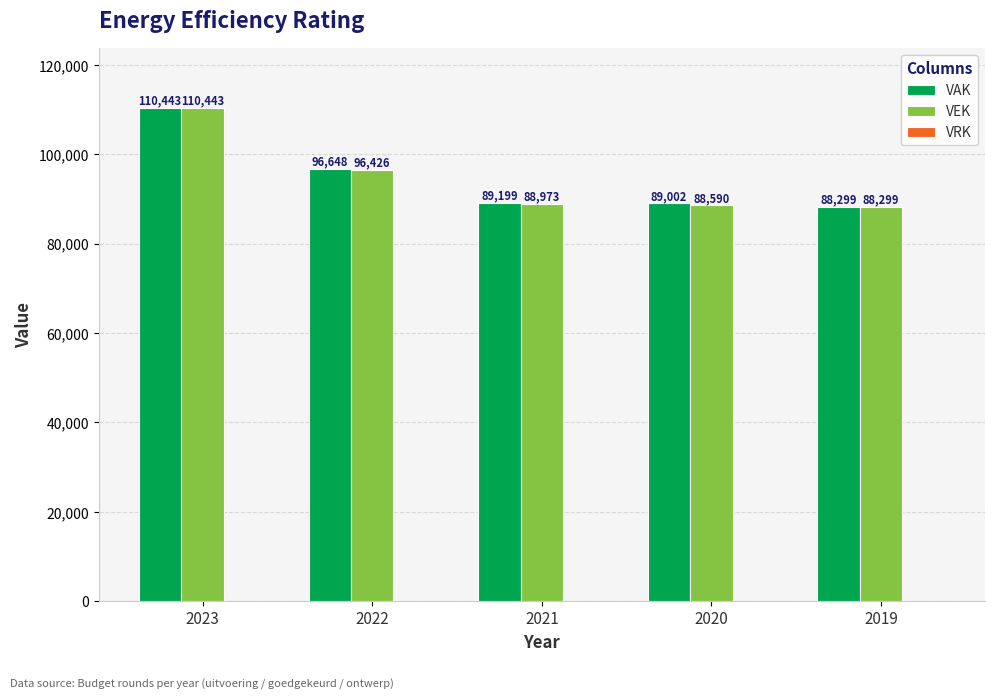

What is the value of the VEK bar at the 5th from the left?

88299